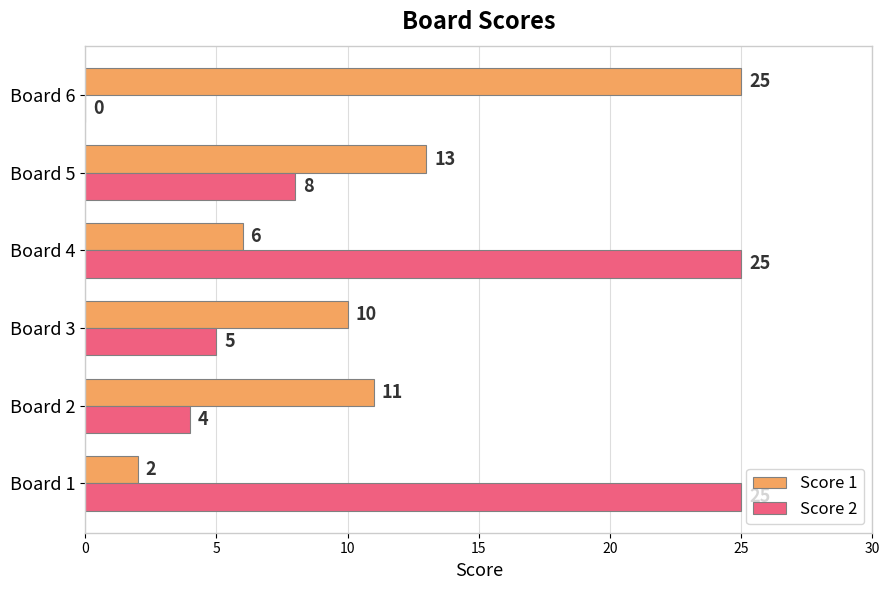

Count the number of categories in the chart.

6